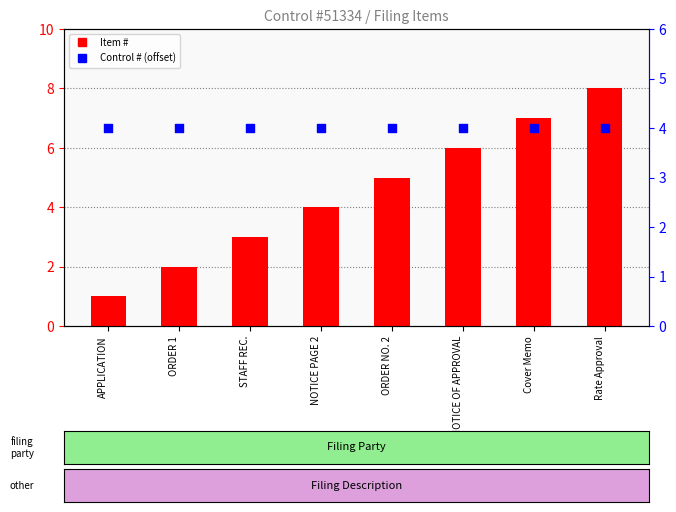

At which category is the sum across all series the highest?

Rate Approval